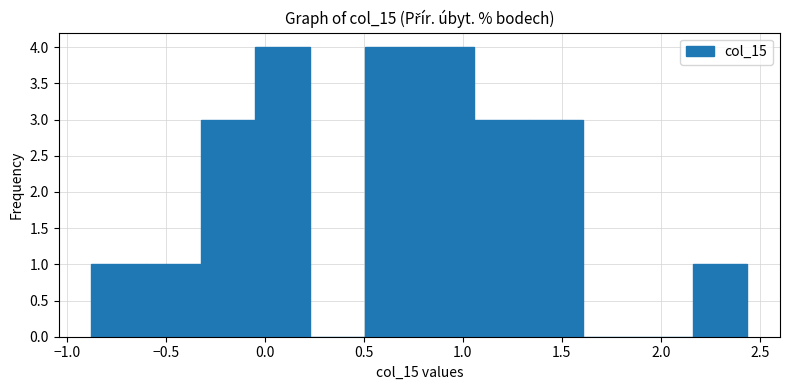

What is the height of the bar covering 0.50 to 0.80 on the x-axis? Neither the bar edges nor the heights are printed on the chart, so give them approximately, as read against the axes.

4